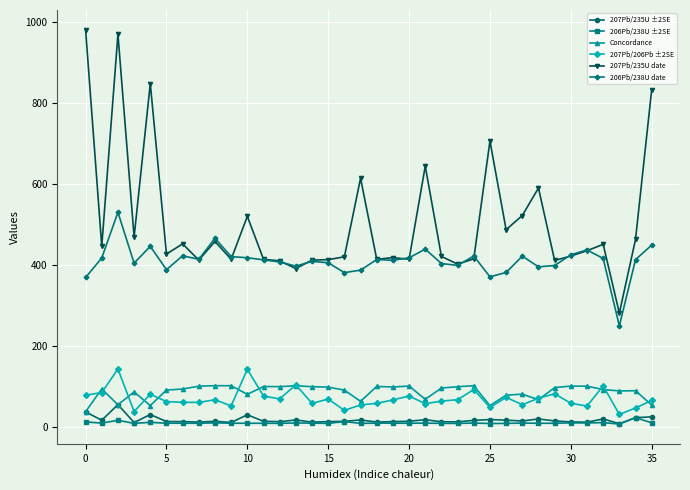

Which series has the widest spread of values?

207Pb/235U date